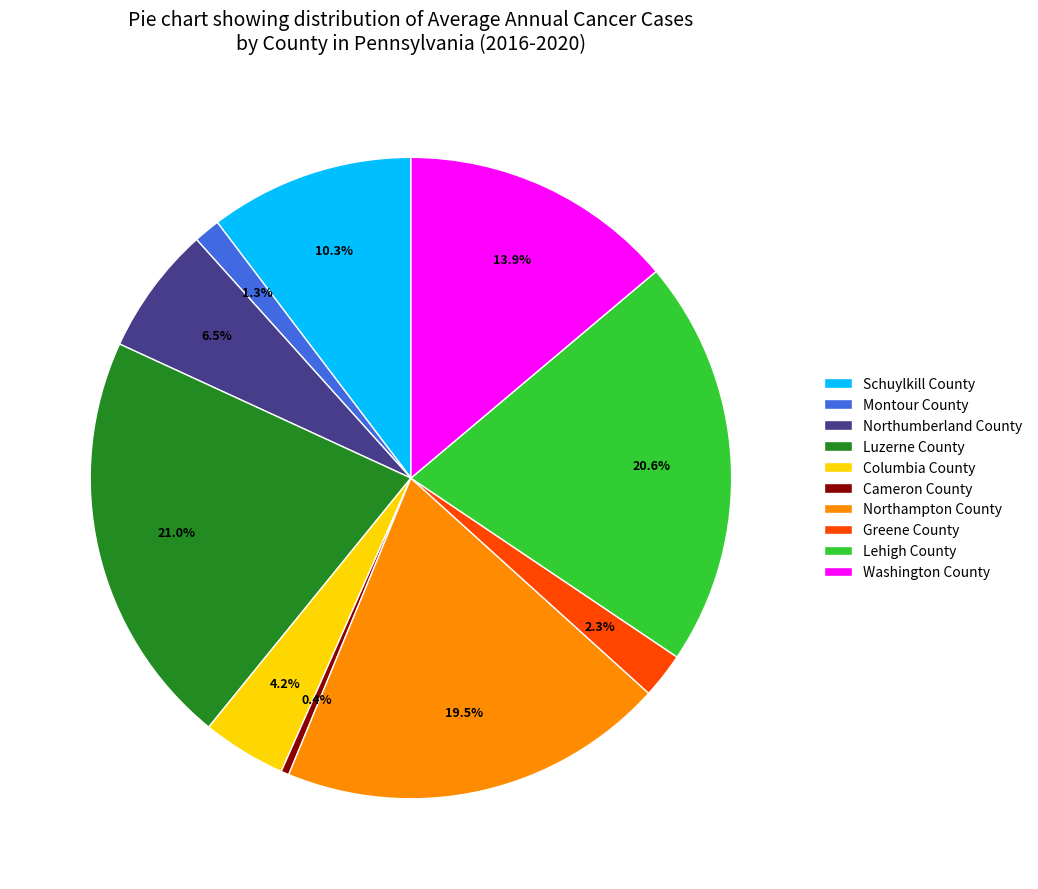

To the nearest percent, what is the average slice percentage?

10%